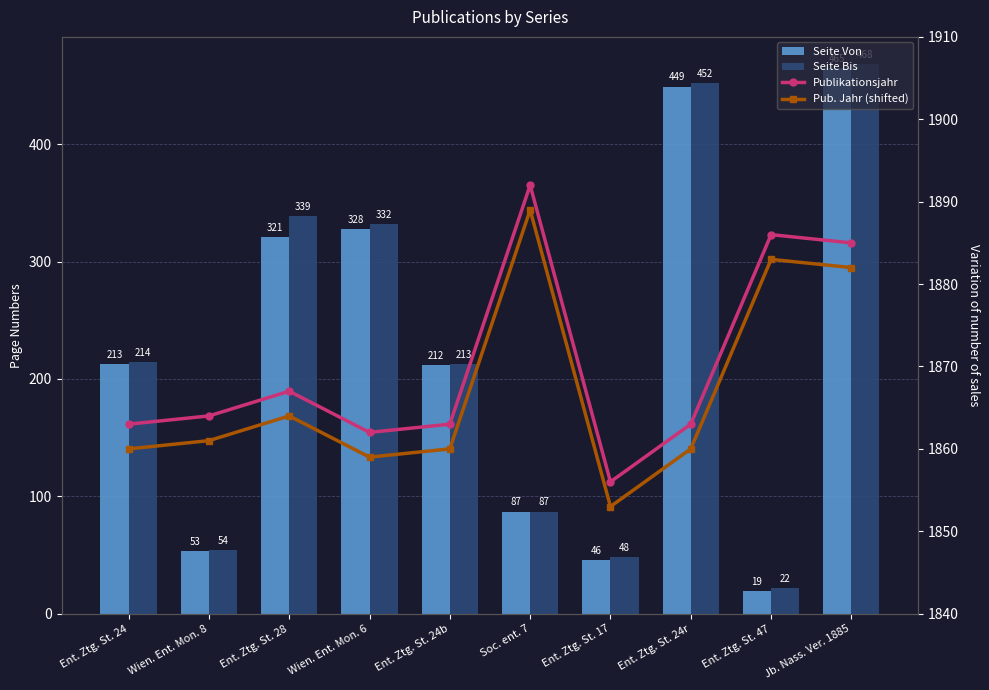

How many values in the Seite Von series exceed 213?

4